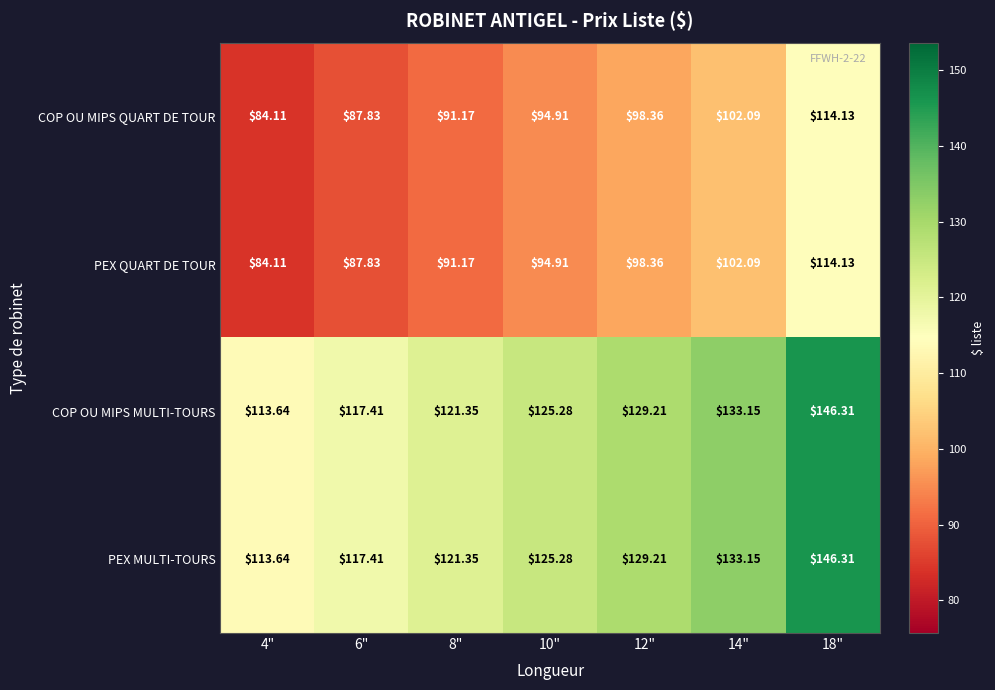

Which series has the largest range (max minus min)?

COP OU MIPS MULTI-TOURS